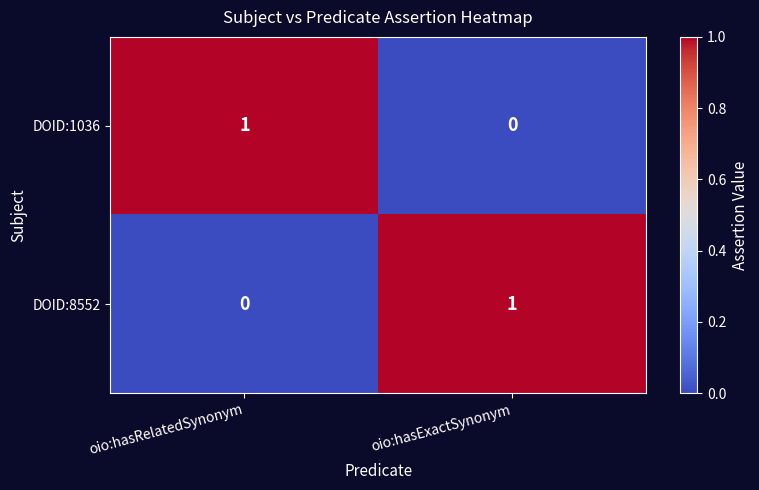

Which category has the lowest value in the DOID:8552 series?

oio:hasRelatedSynonym